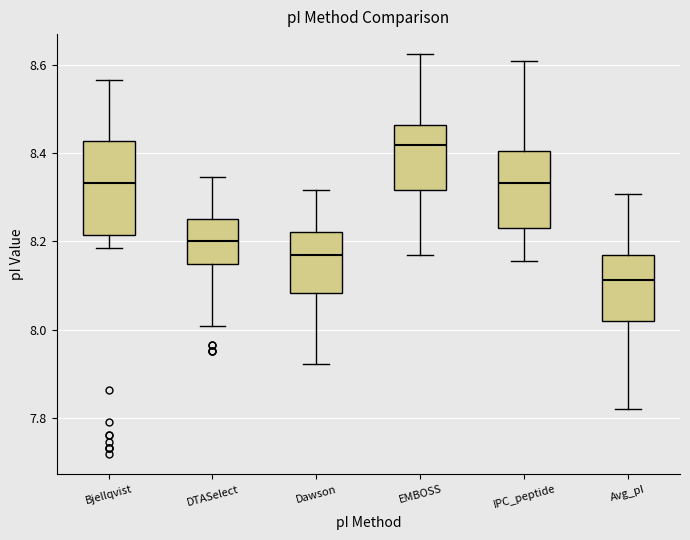

Where does the median line of the box for Avg_pI sit on the y-axis? The values are not printed on the chart, so give them approximately, as read against the axis.

8.12